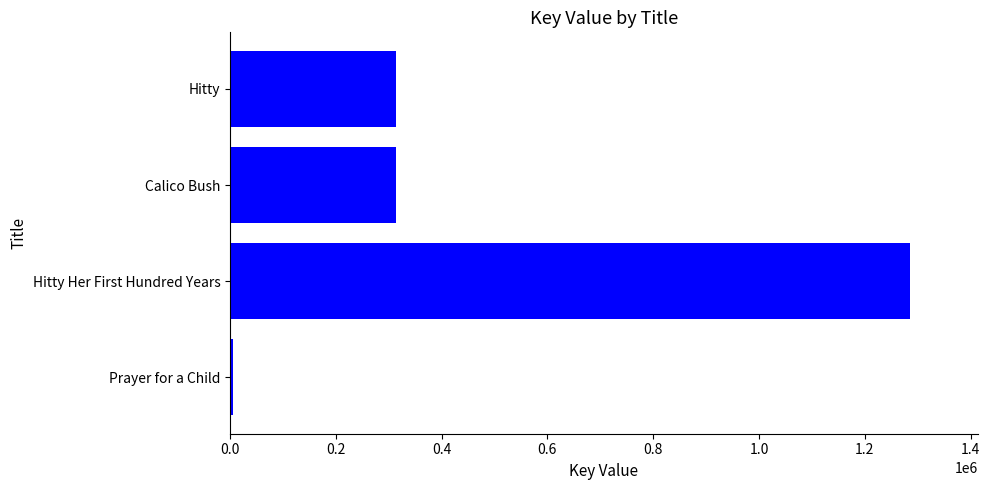

The chart shows a value of 461928 at Hitty Her First Hundred Years. True or false?

False